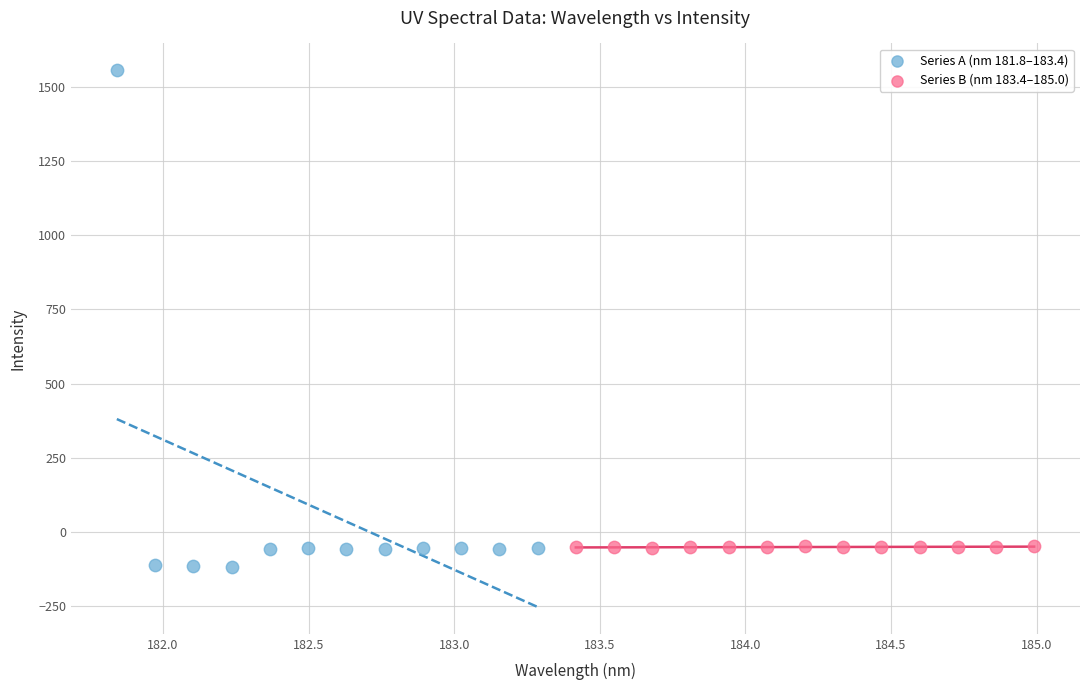

What are all the series names shown in the legend?

Series A (nm 181.8–183.4), Series B (nm 183.4–185.0)